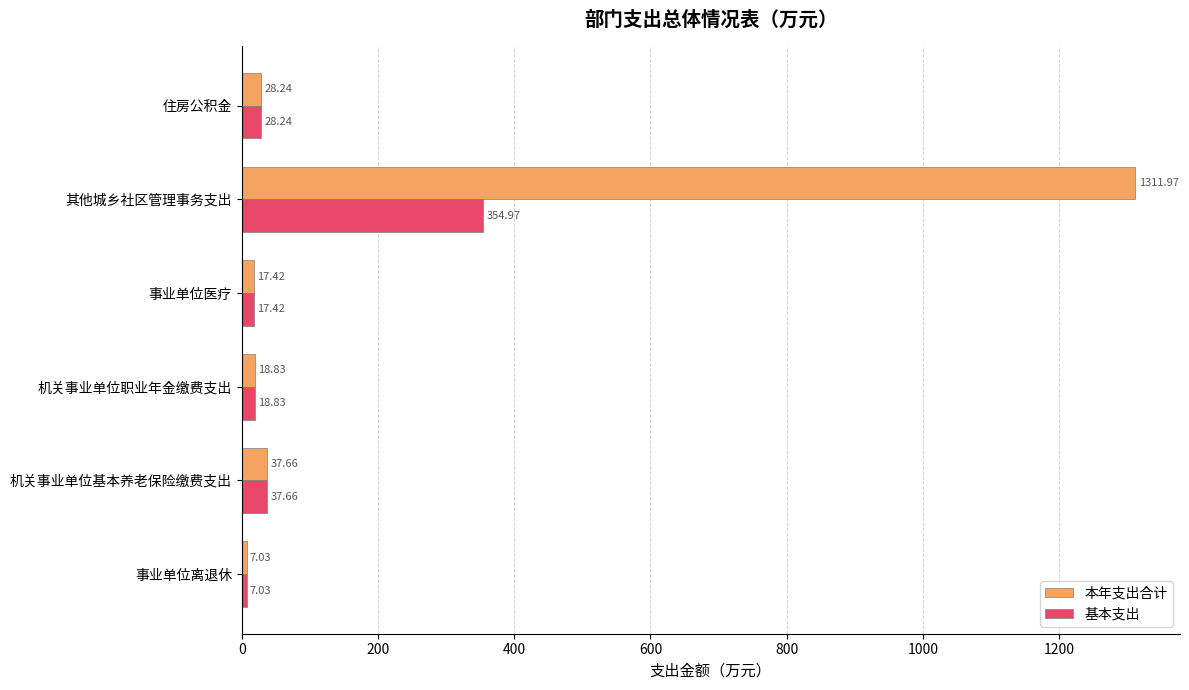

What is the average value of the 本年支出合计 series?

236.9